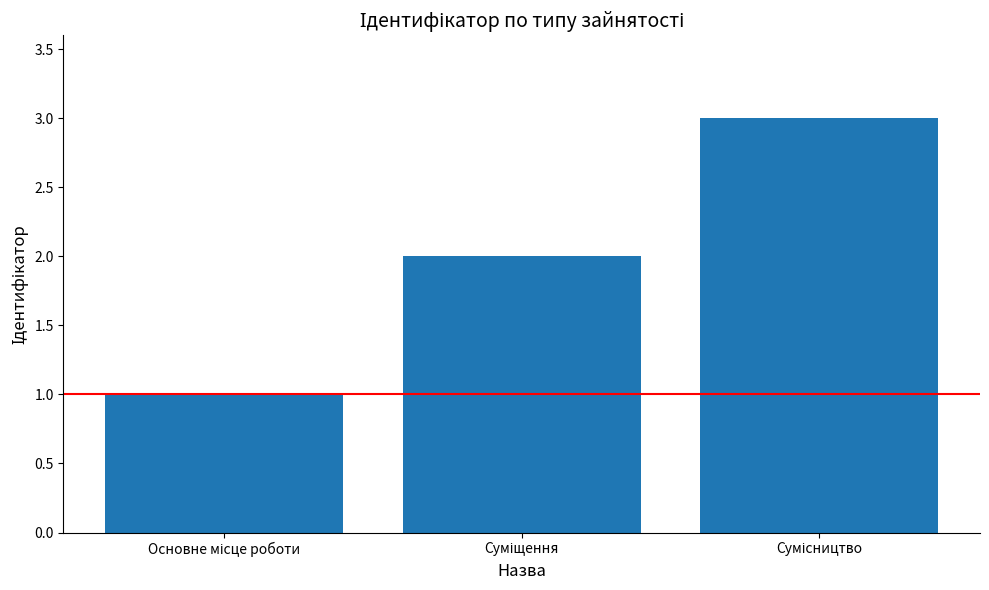

What is the greatest value displayed?

3